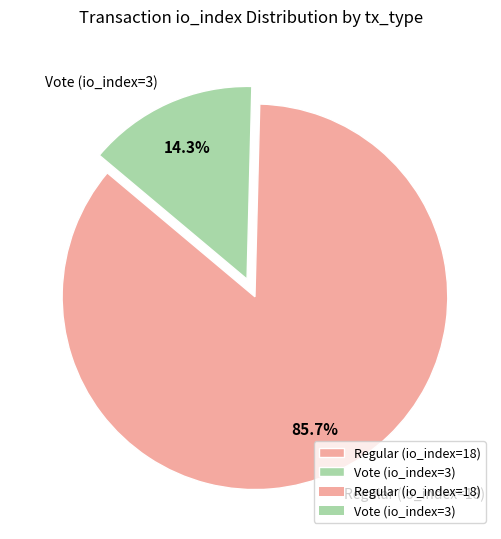

True or false: Vote (io_index=3) accounts for 6% of the total.

False